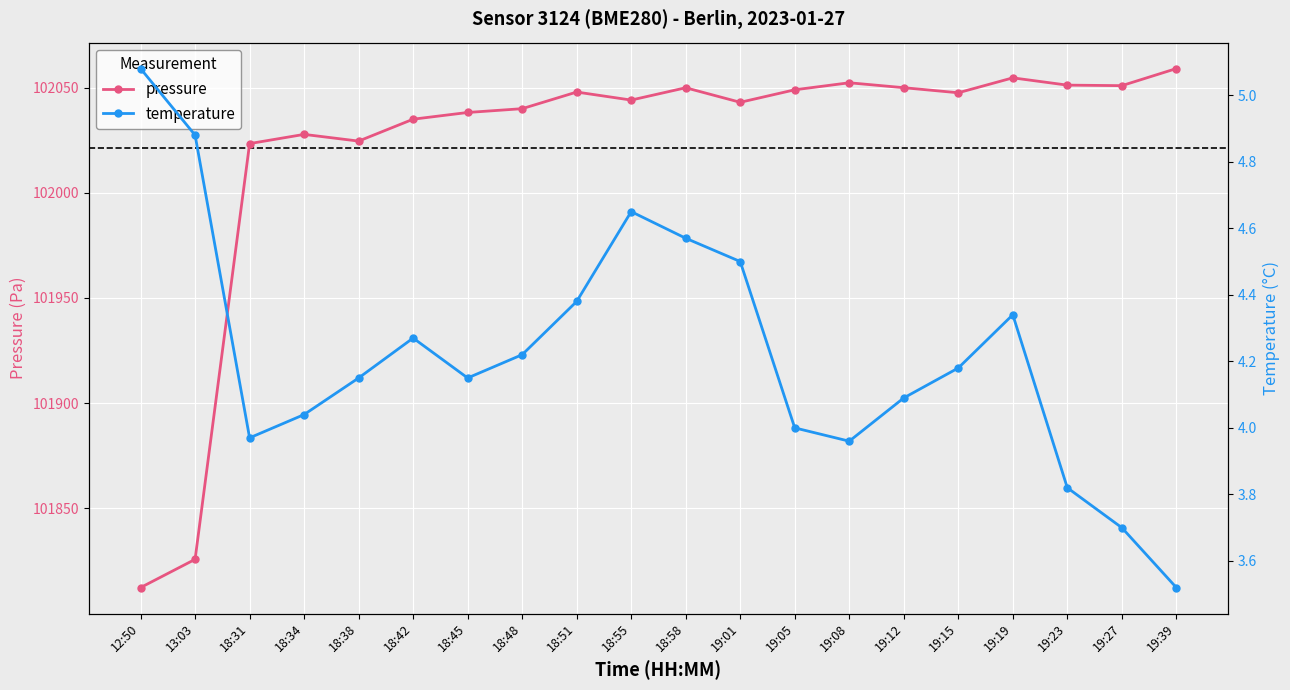

True or false: pressure and temperature cross at least once.

False